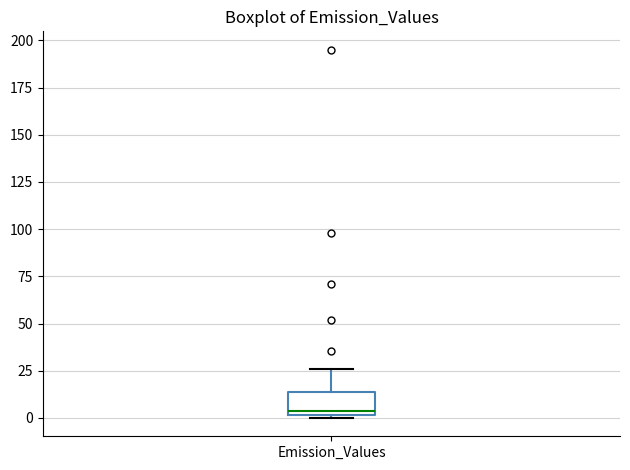

Where does the median line of the box for Emission_Values sit on the y-axis? The values are not printed on the chart, so give them approximately, as read against the axis.

5